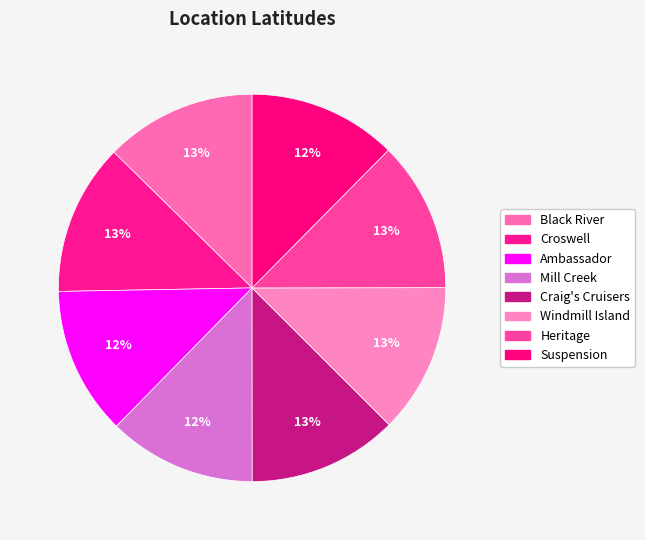

Does Suspension account for over 50% of the chart?

No